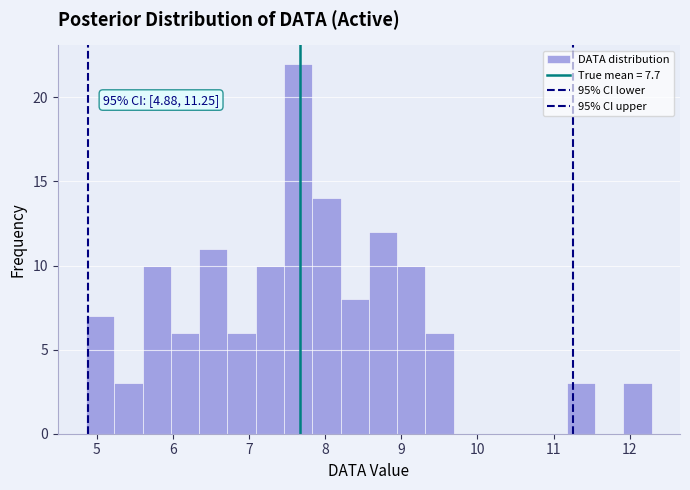

Around what value on the x-axis is the tallest bar? Give the approximate position of its centre, as read against the axis.

7.6